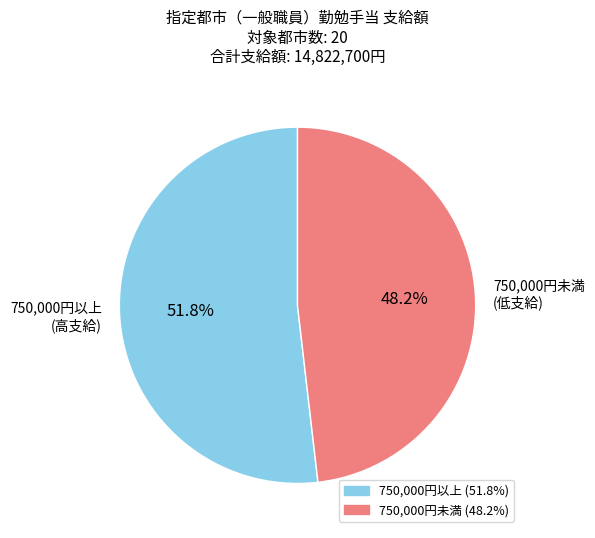

Rank the categories by value from highest to lowest.

750,000円以上 (高支給), 750,000円未満 (低支給)